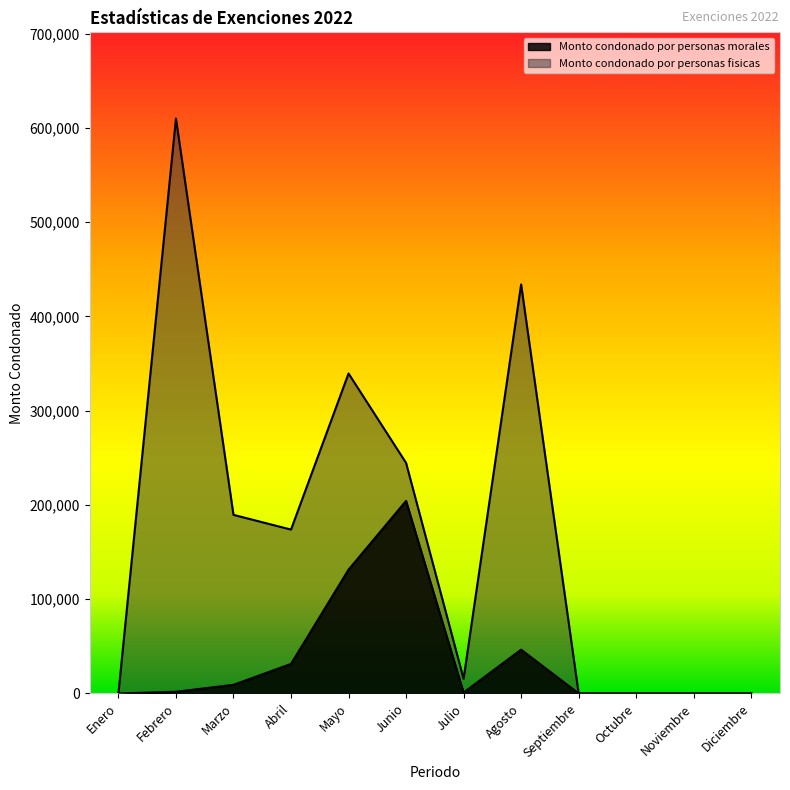

What are all the series names shown in the legend?

Monto condonado por personas morales, Monto condonado por personas fisicas